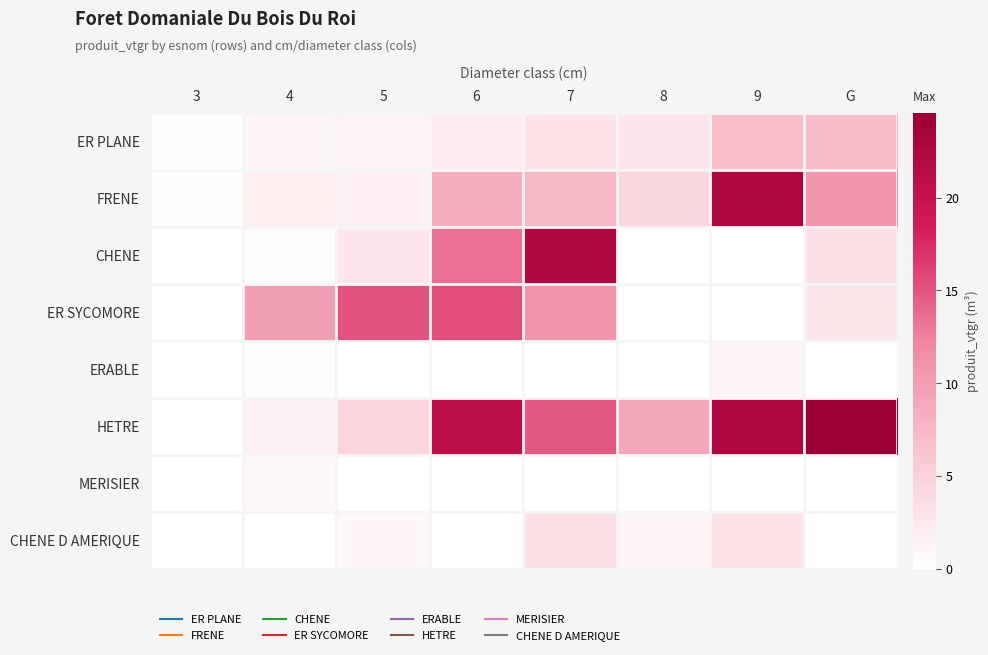

What is the total value across all series at 6?

60.1